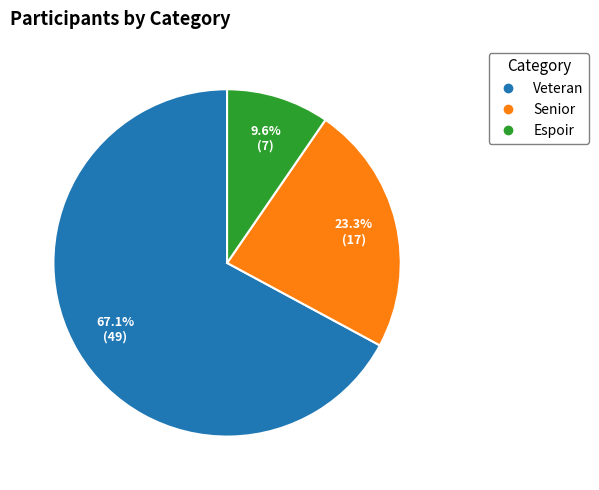

Is it true that Veteran is 67% of the pie?

True